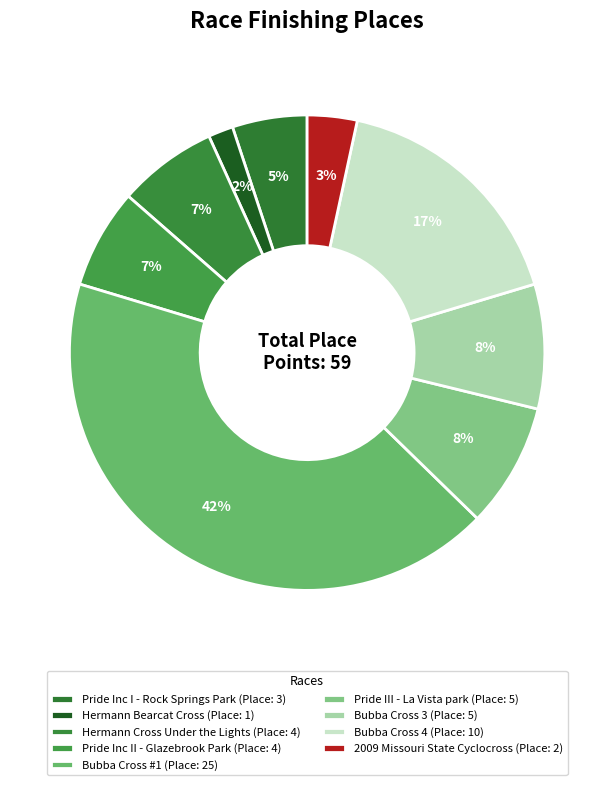

What is the largest slice in the pie chart?

Bubba Cross #1